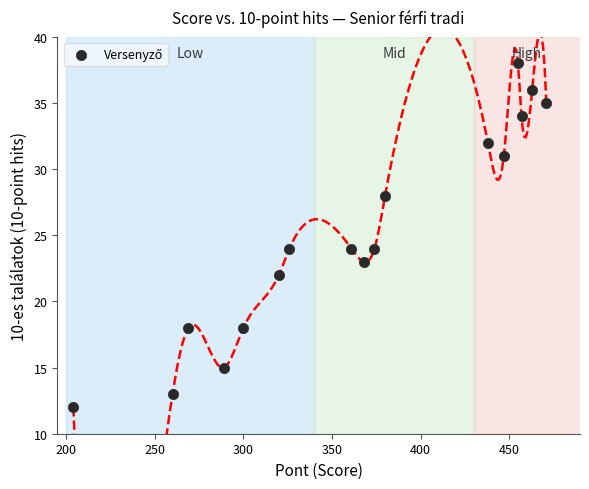

What is the range of Y values (max minus min)?

26